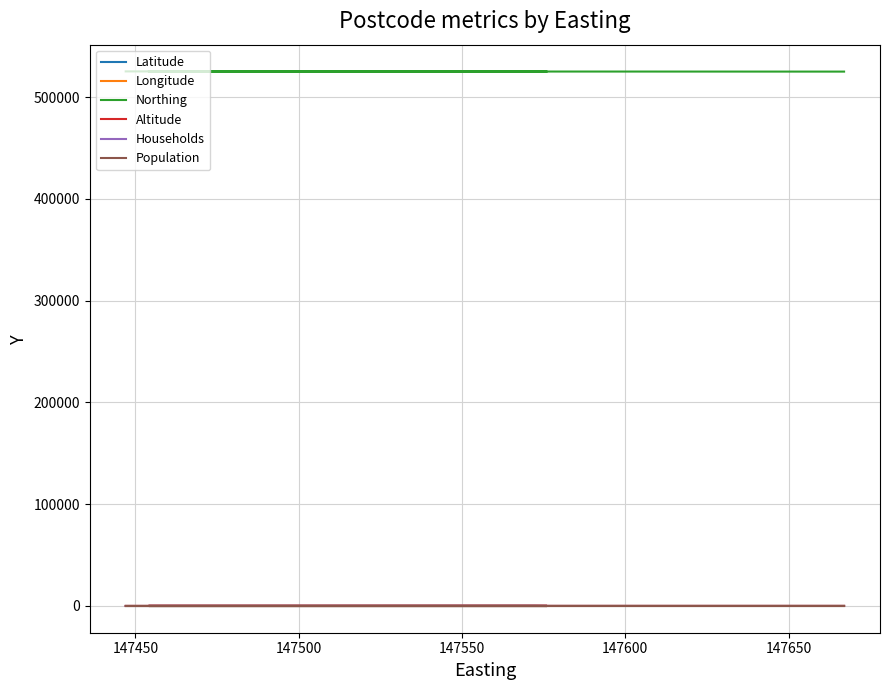

Rank the series by their maximum value, from lowest to highest.

Longitude, Latitude, Households, Altitude, Population, Northing